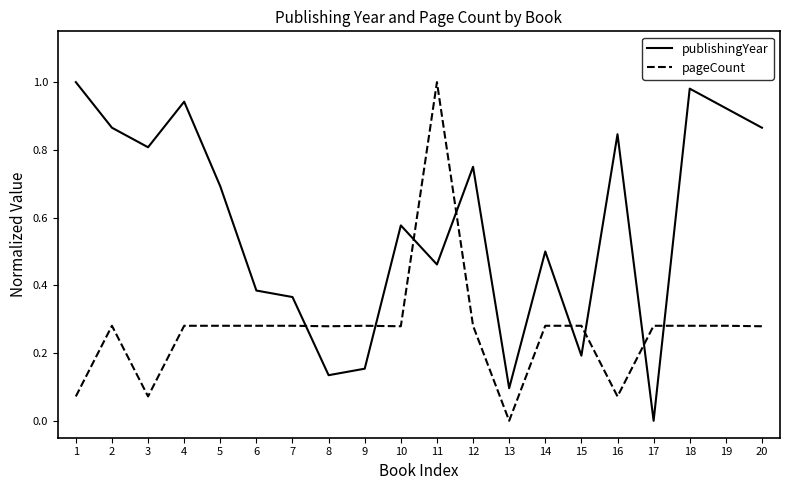

True or false: publishingYear has a value of 0.1 at 8.

True